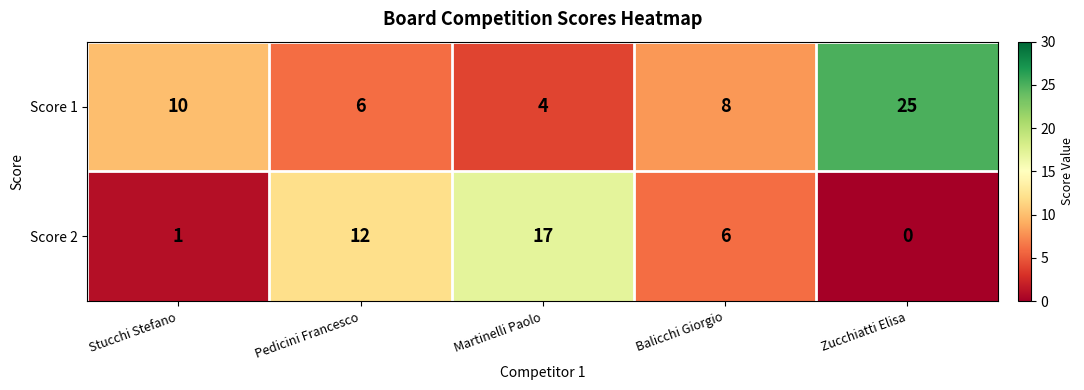

What is the average value of the Score 1 series?

11